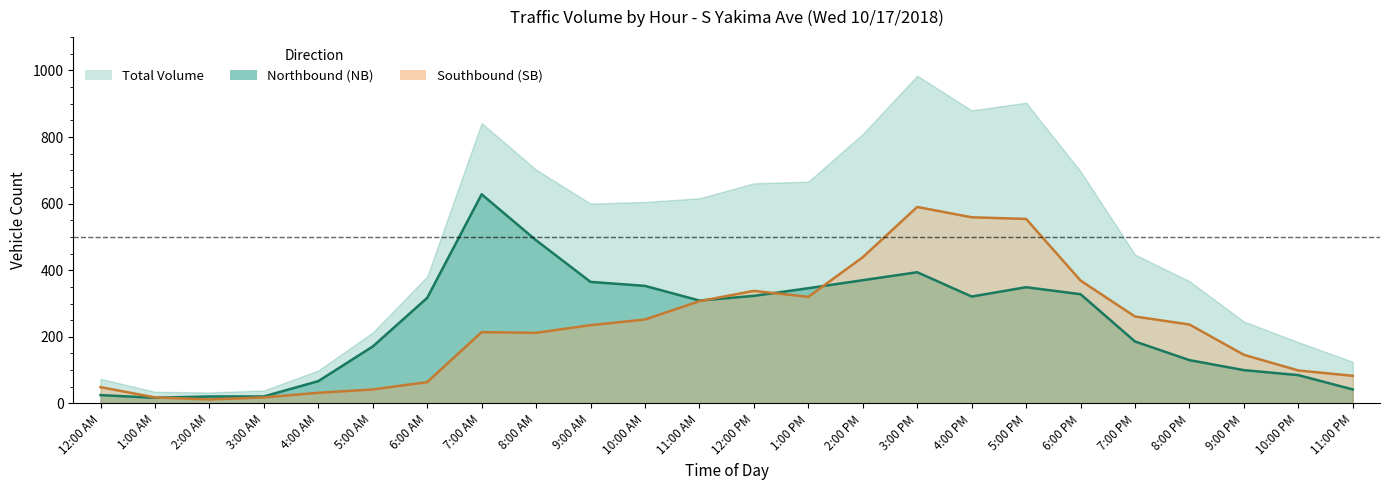

What is the difference between the NB values at 11:00 AM and 9:00 PM?

209